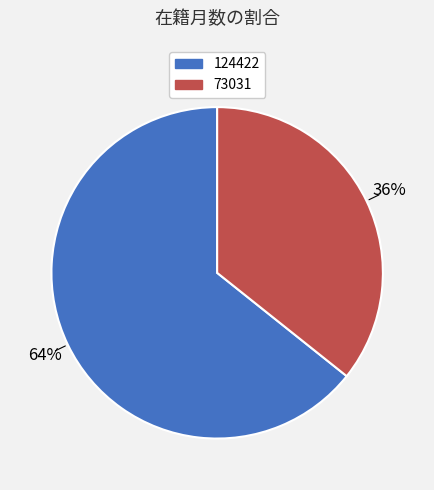

Rank the categories by value from lowest to highest.

73031, 124422